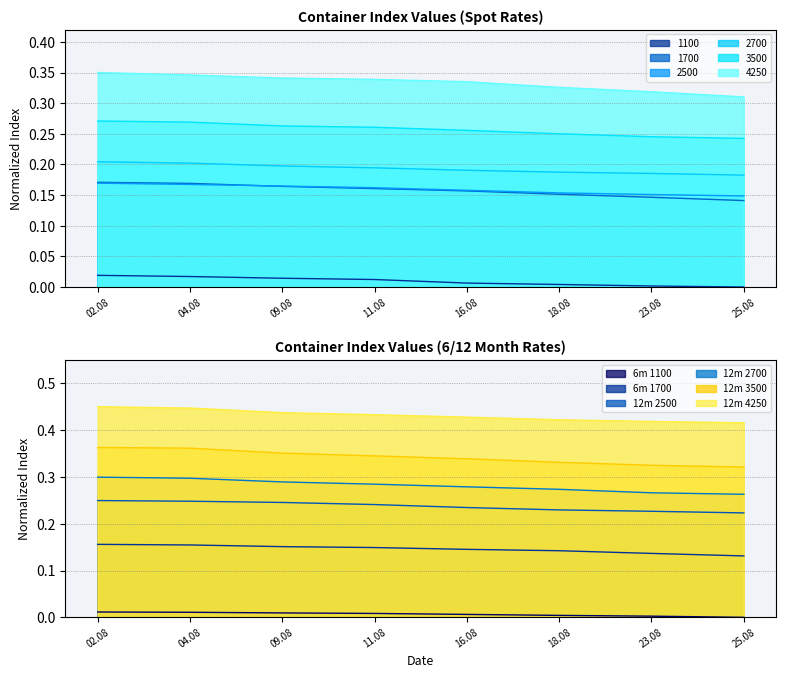

What is the value of the 4250 point at the 5th from the left?

0.3